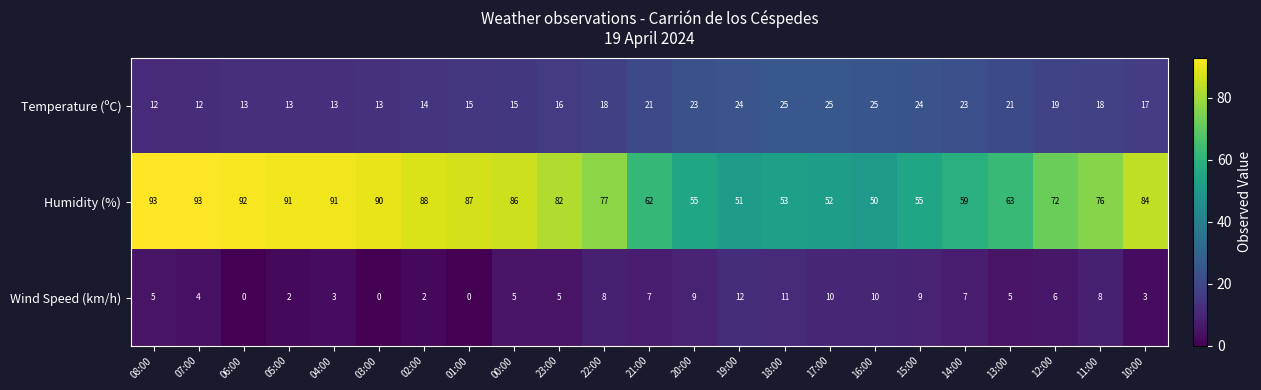

What is the difference between the highest and lowest values at 16:00?

40